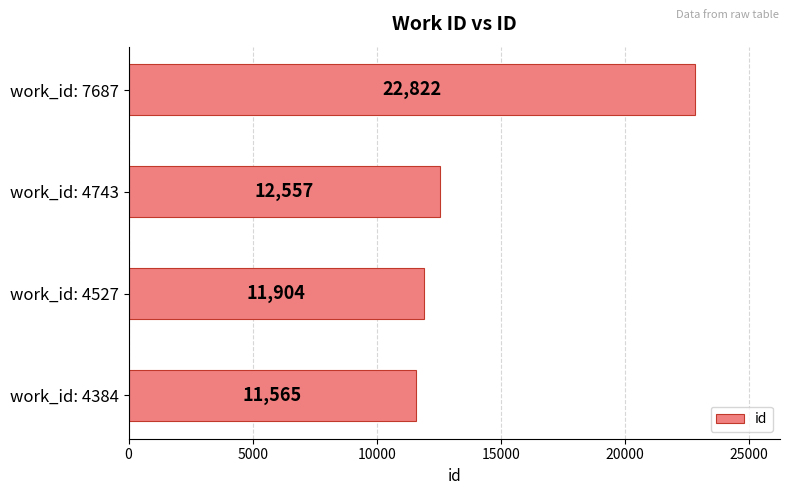

At which category does the chart reach its minimum across all series?

work_id: 4384